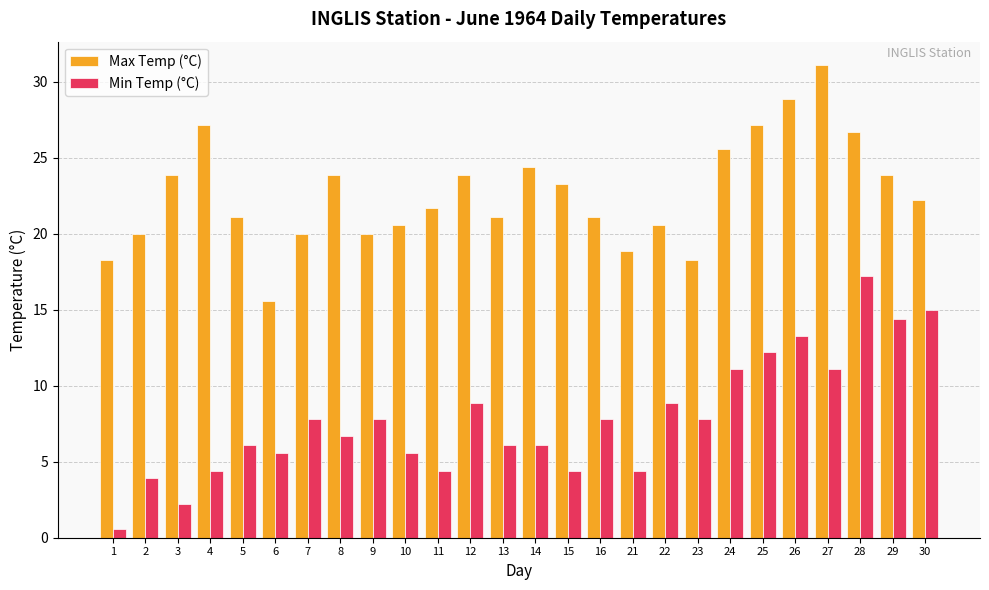

Is the value of Max Temp (°C) at 28 greater than the value of Min Temp (°C) at 13?

Yes